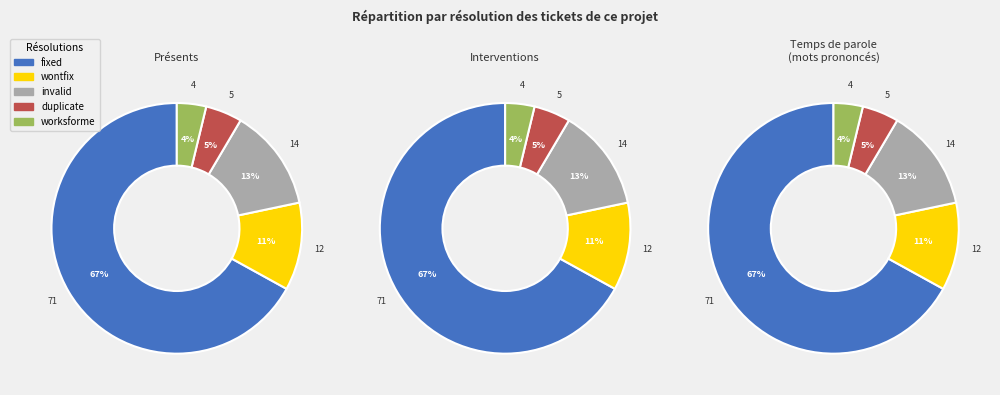

Do worksforme and wontfix together represent more than half of the pie?

No